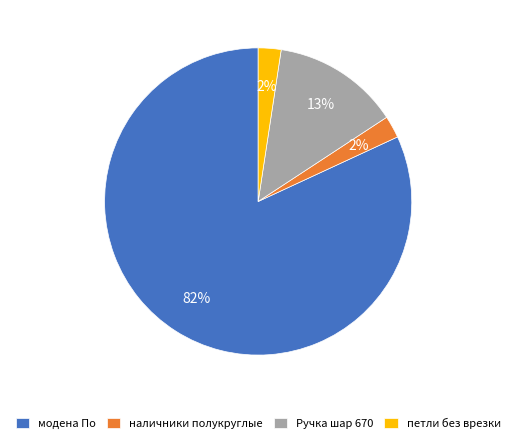

True or false: наличники полукруглые accounts for 9% of the total.

False